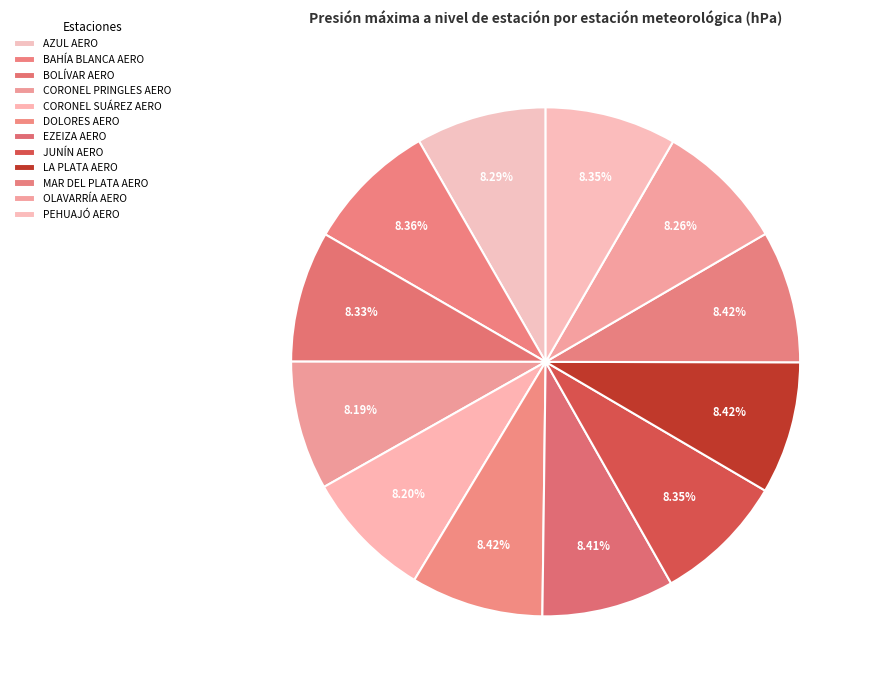

Do DOLORES AERO and AZUL AERO together represent more than half of the pie?

No